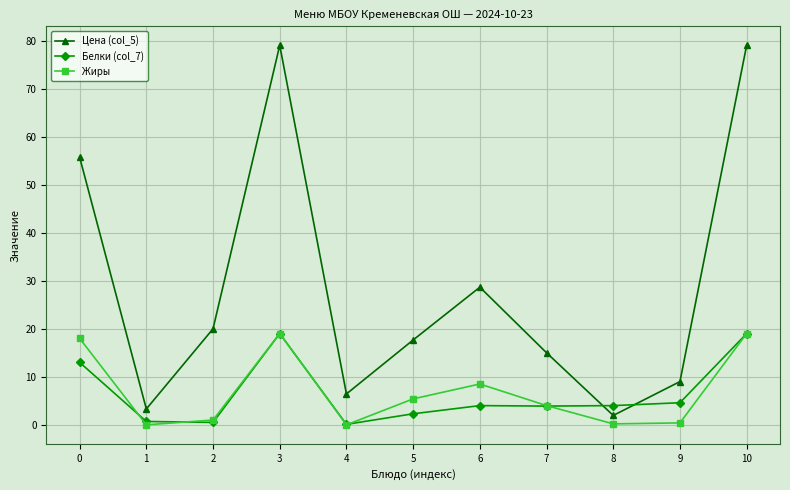

Does the chart have visible grid lines?

Yes